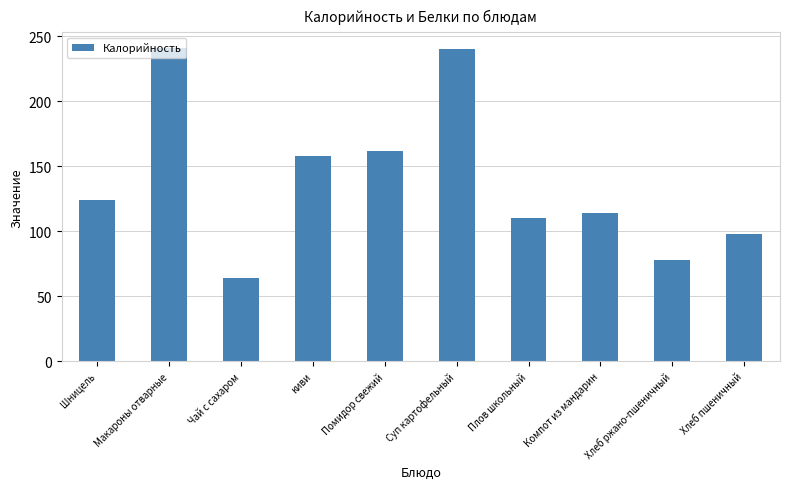

The value at Хлеб пшеничный is 21. True or false?

False